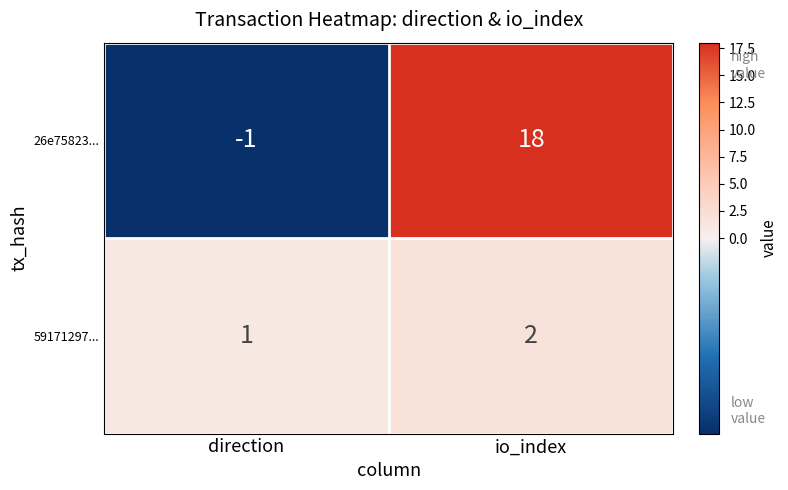

The 59171297... series shows 1 at direction. True or false?

True